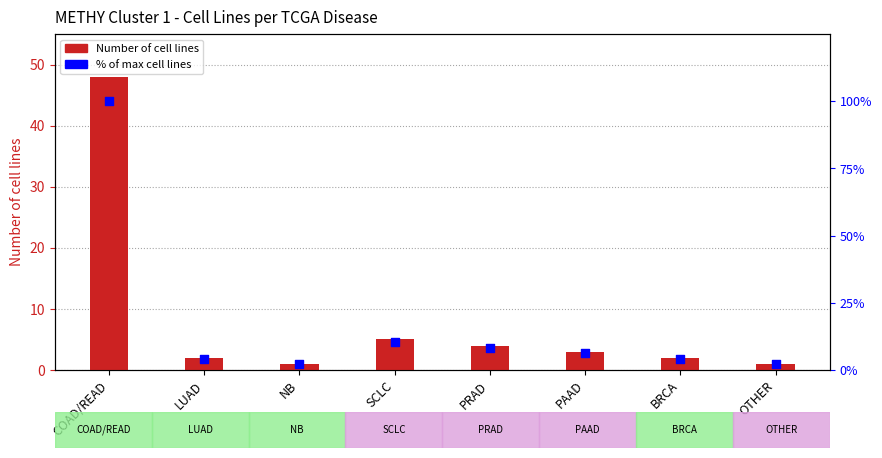

At how many categories does at least one series exceed 46?

1